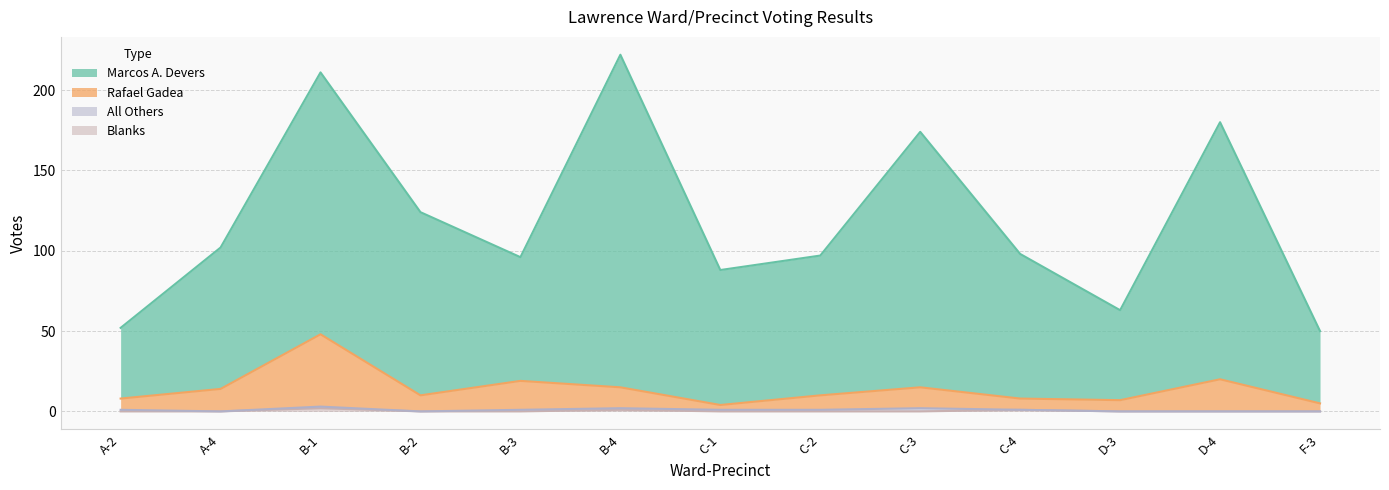

At which category does Rafael Gadea reach its first local valley?

B-2